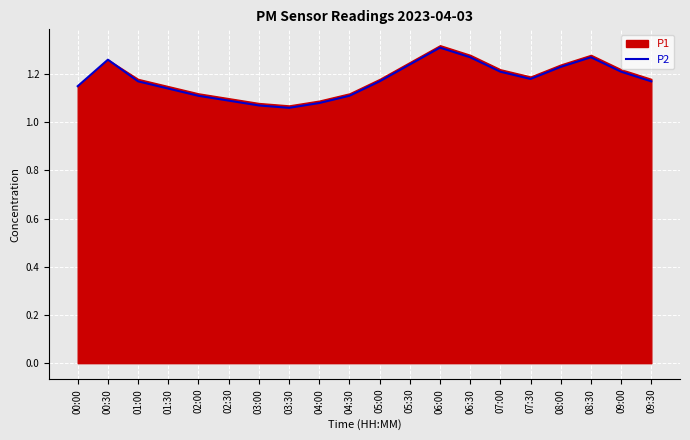

What is the change in value from 02:00 to 05:00?

+0.1